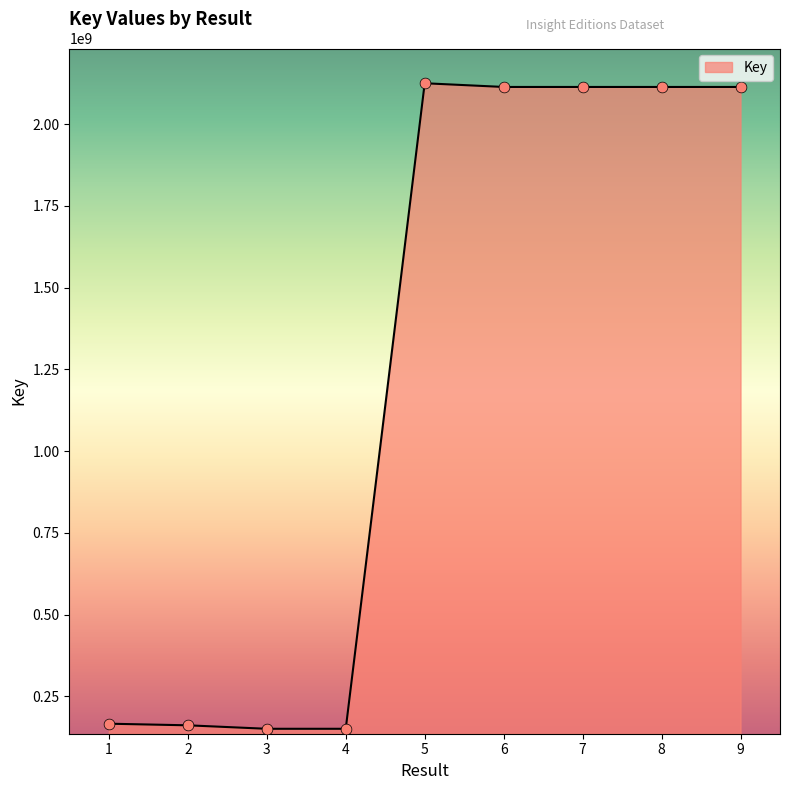

What is the change in value from 3 to 8?

+1963051296